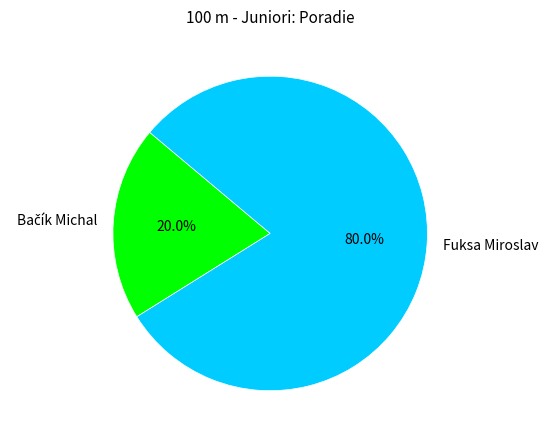

Which category has the biggest portion of the pie?

Fuksa Miroslav